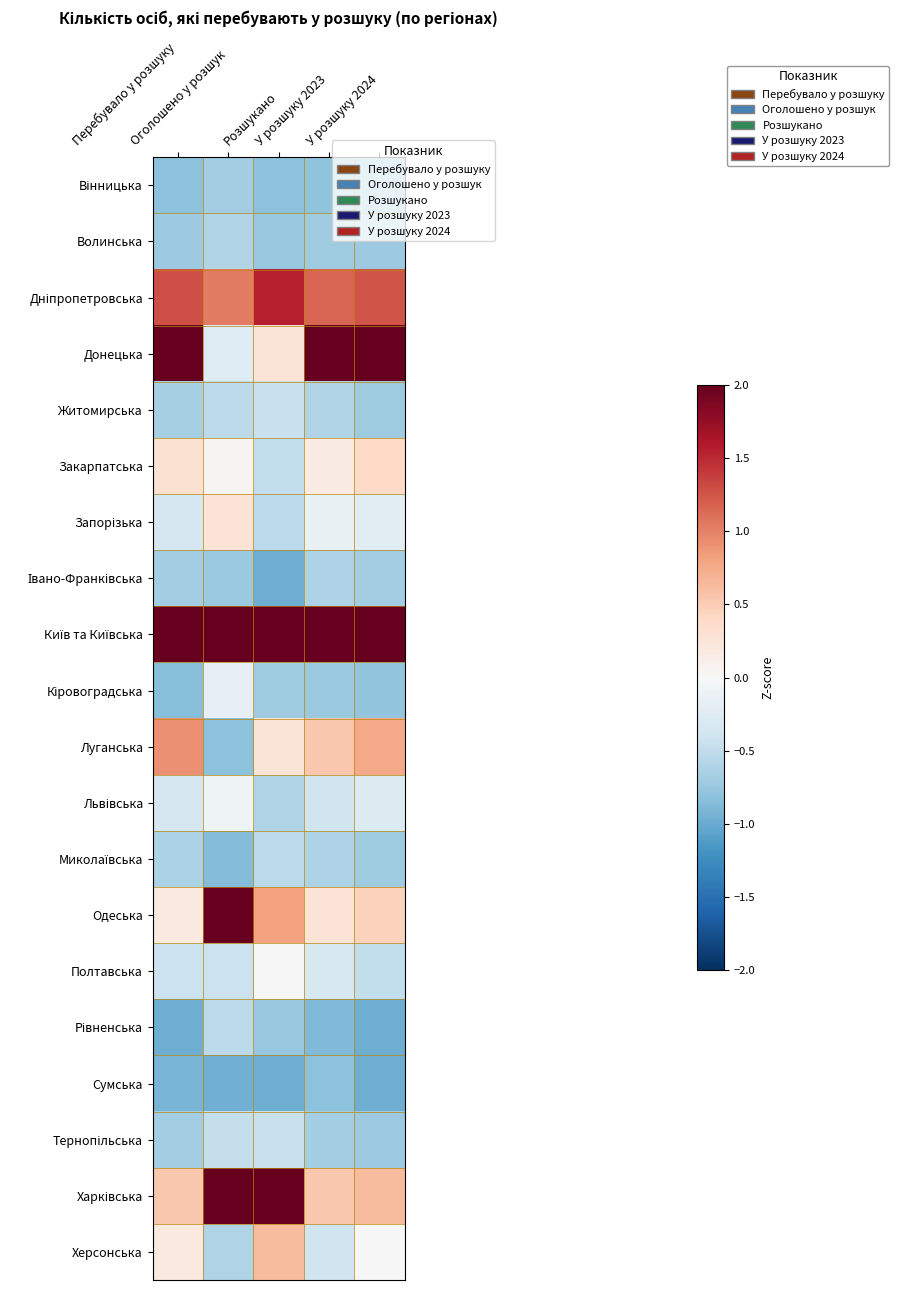

What is the smallest value displayed?

-1.0